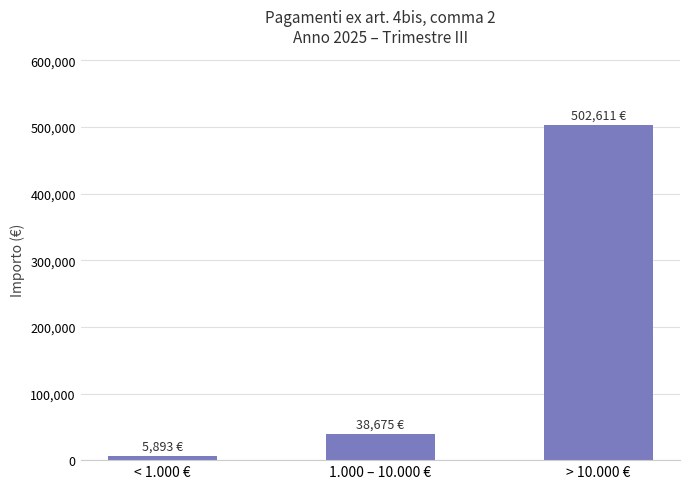

Where is the data nearest to the value 254252?

1.000 – 10.000 €